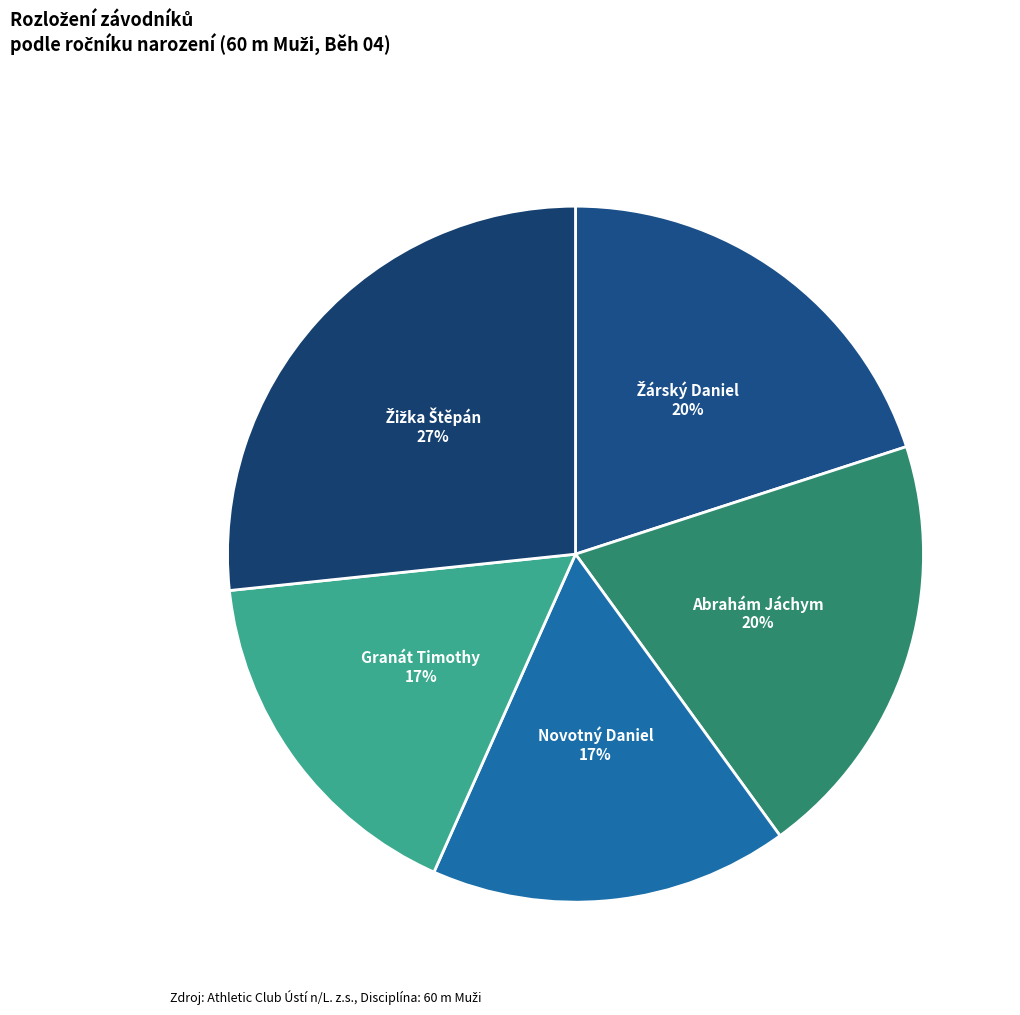

To the nearest percent, what is the average slice percentage?

20%